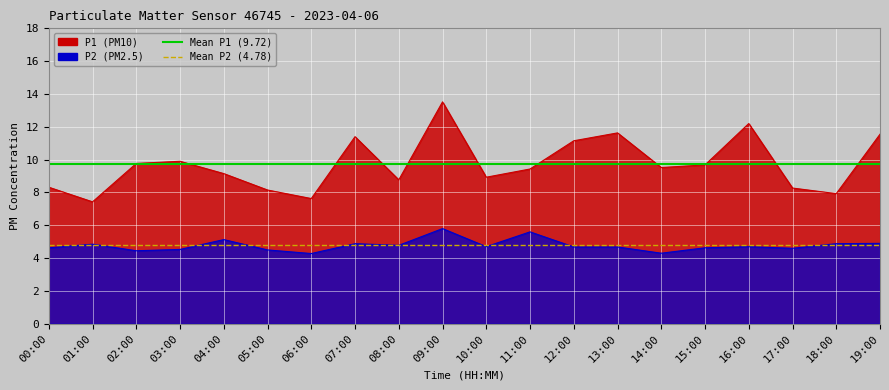

What position from the right is 00:00?

2